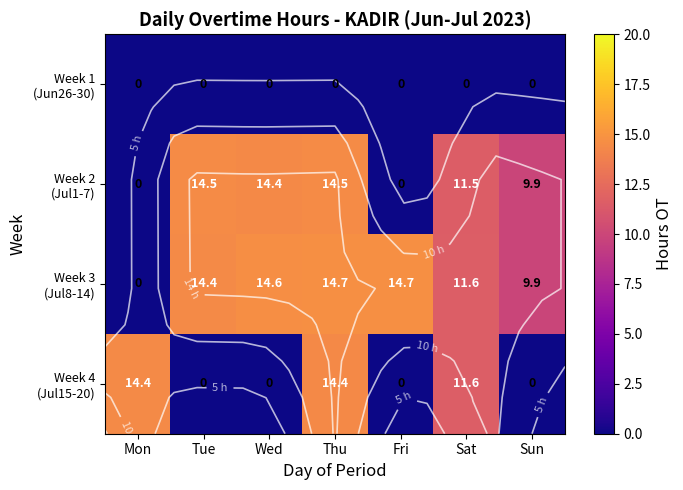

How many values in Week 2 (Jul1-7) are above zero?

5